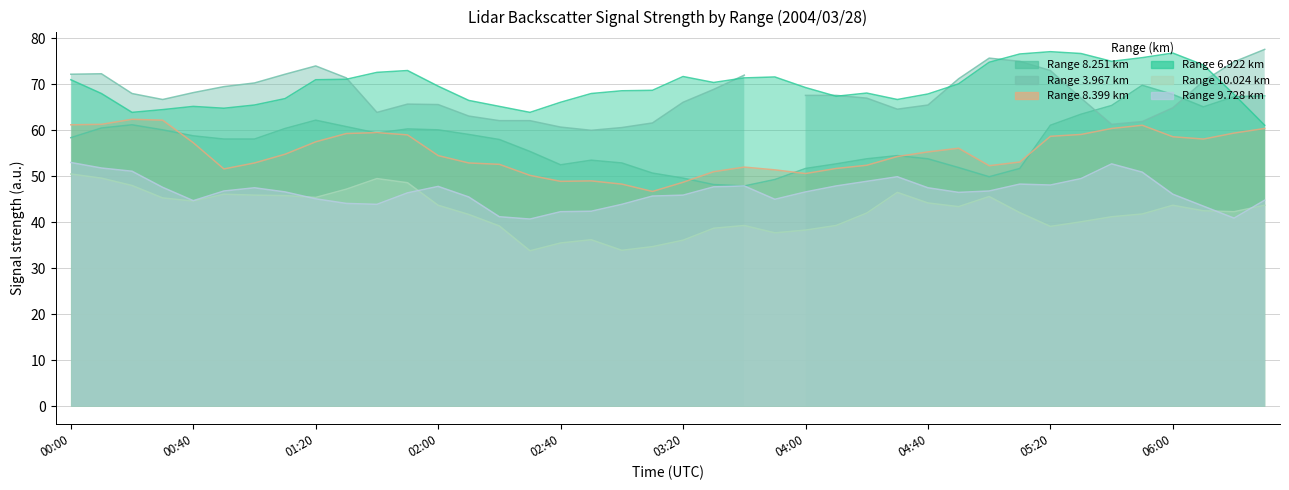

Read the 10.024 value at 2004/03/28 04:50.

43.4